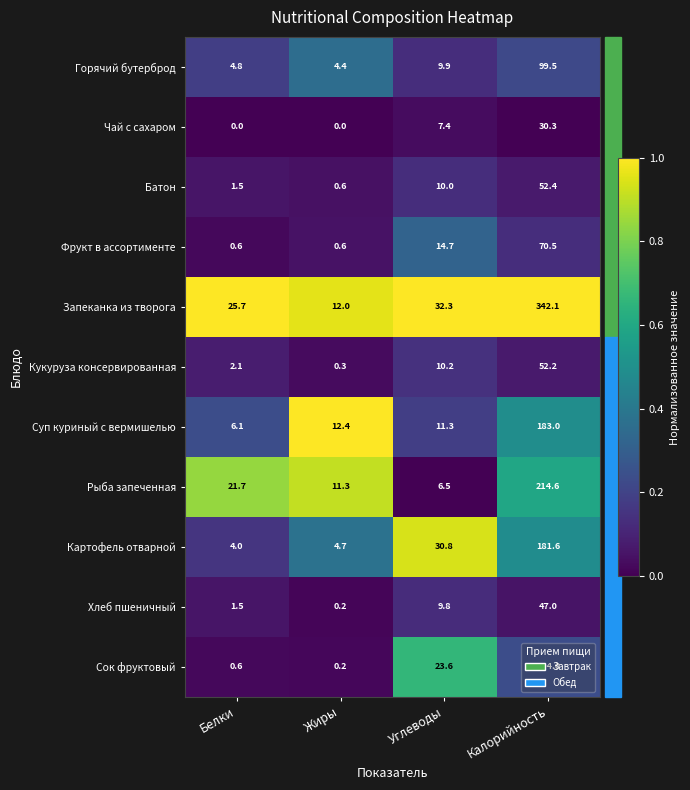

At which category is the sum across all series the highest?

Калорийность